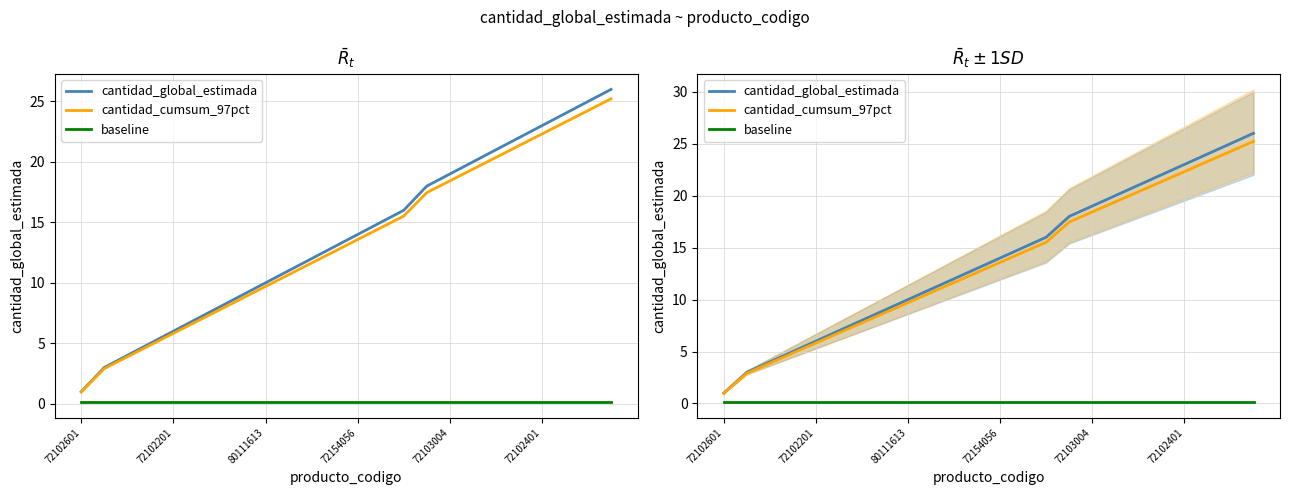

True or false: cantidad_global_estimada has more than 2 interior local peaks.

False